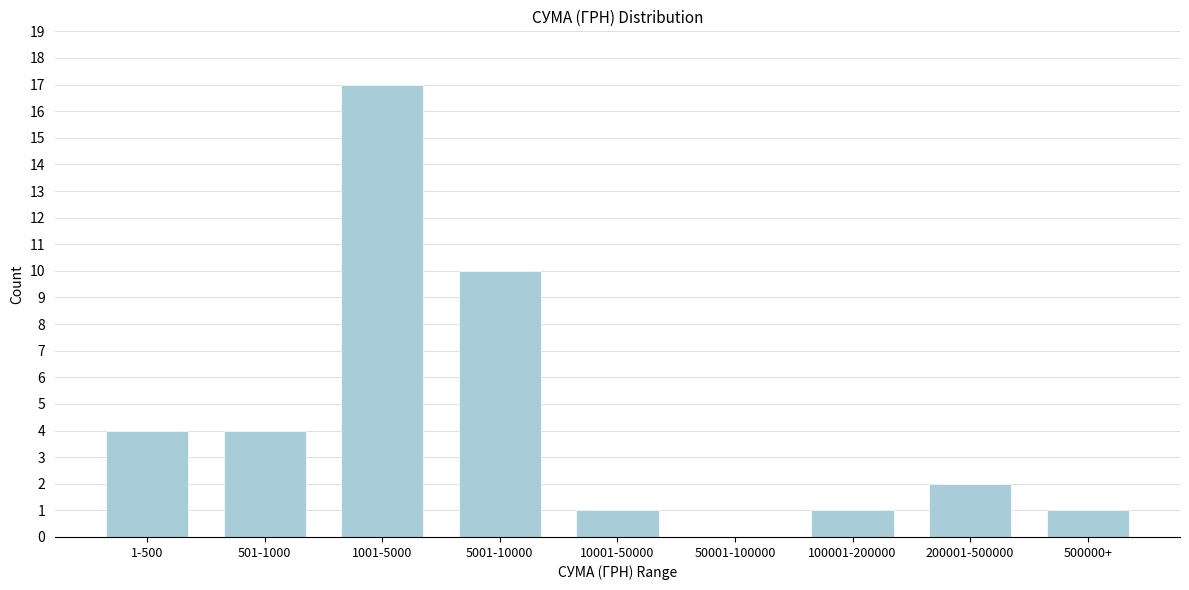

Reading right to left, what are all the values shown in this chart?

500000+=1	200001-500000=2	100001-200000=1	50001-100000=0	10001-50000=1	5001-10000=10	1001-5000=17	501-1000=4	1-500=4